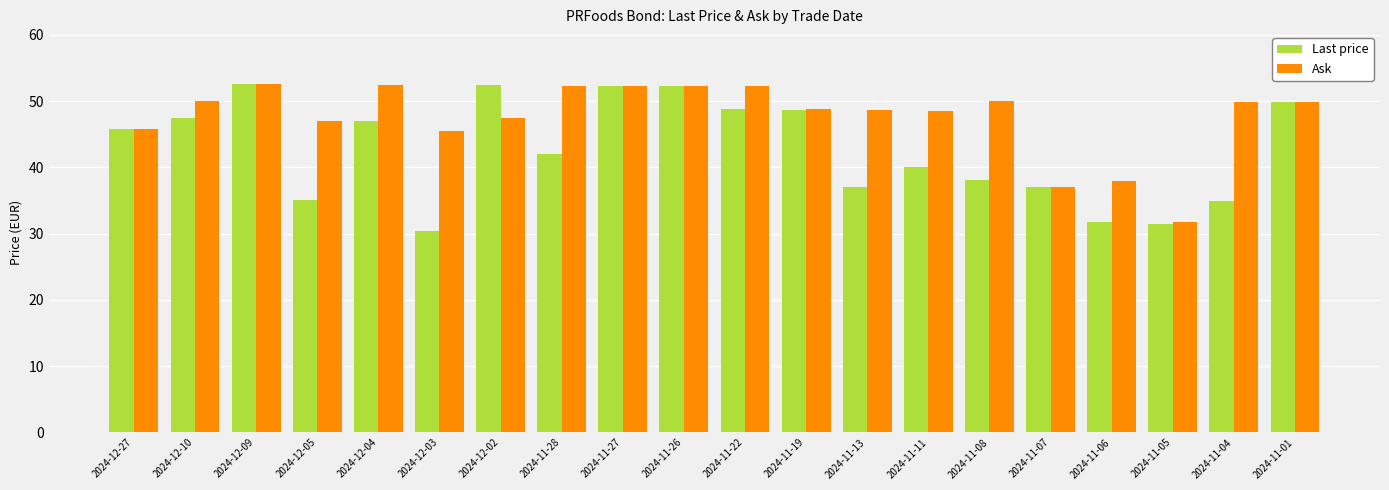

What is the maximum value shown in the chart?

52.5